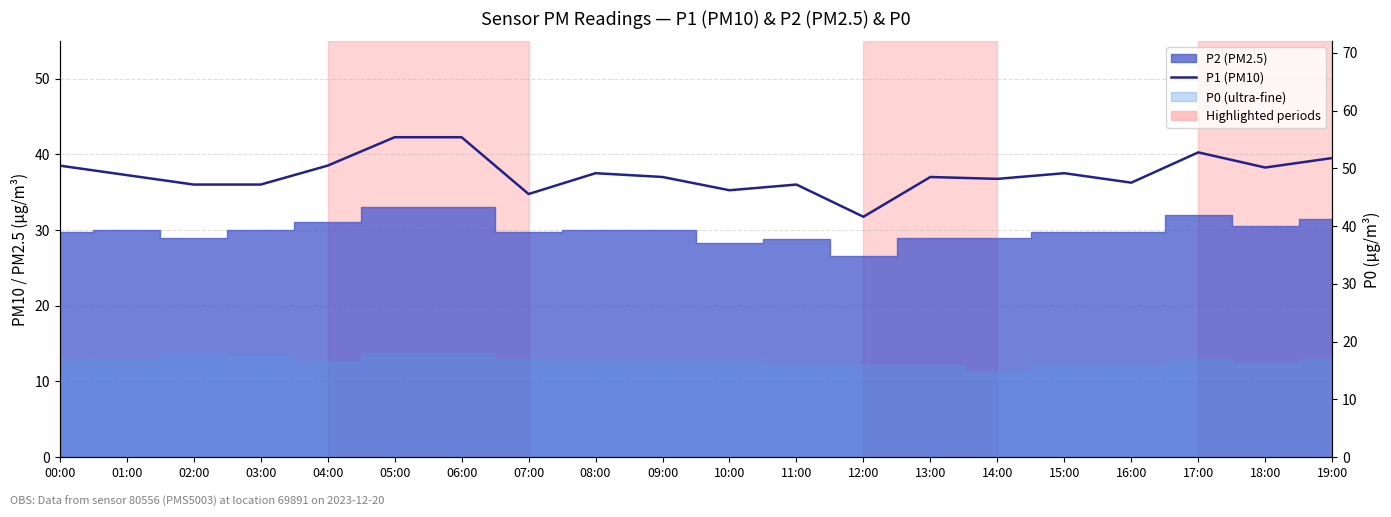

Which has a higher value, 16:00 or 14:00?

14:00